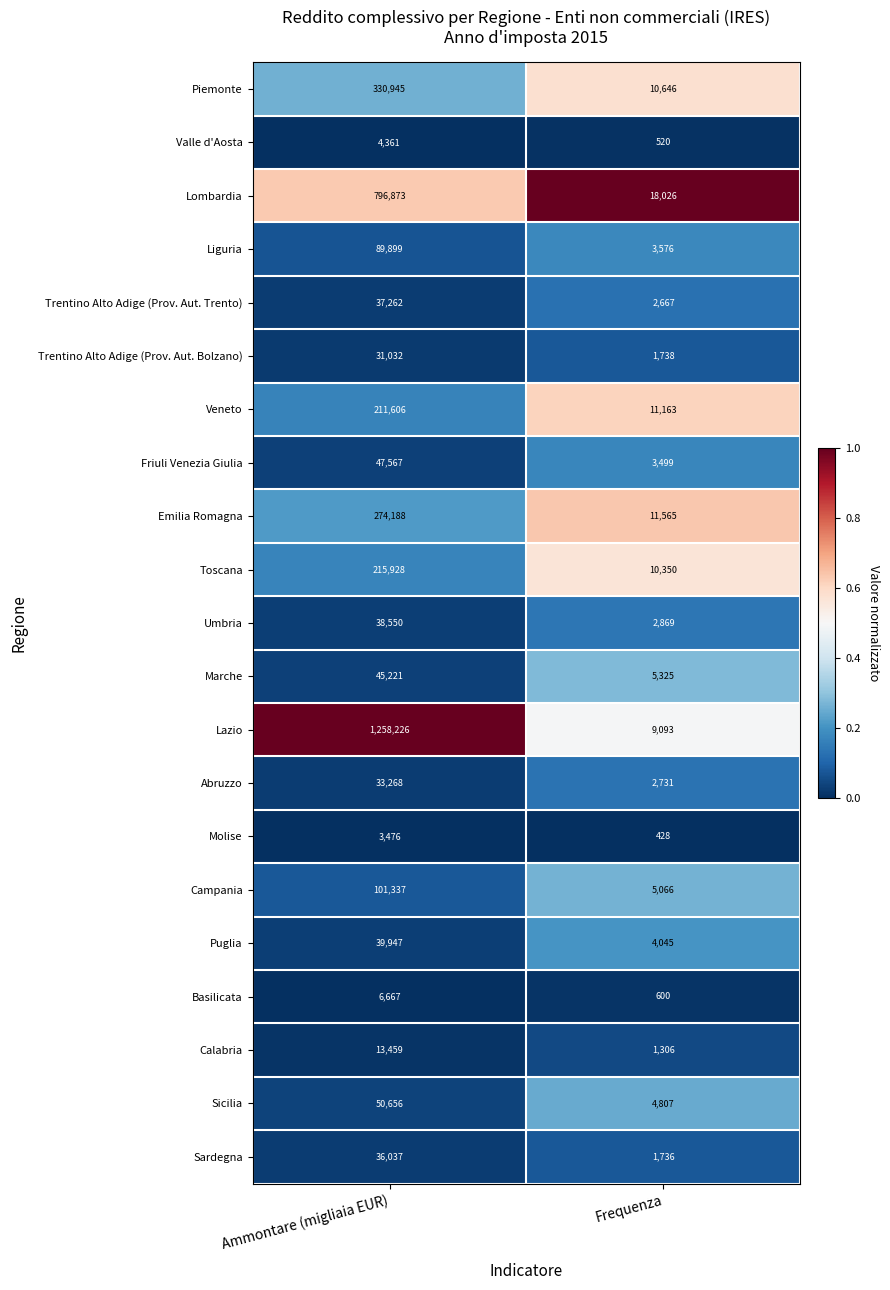

Which label corresponds to the smallest value in the chart?

Frequenza